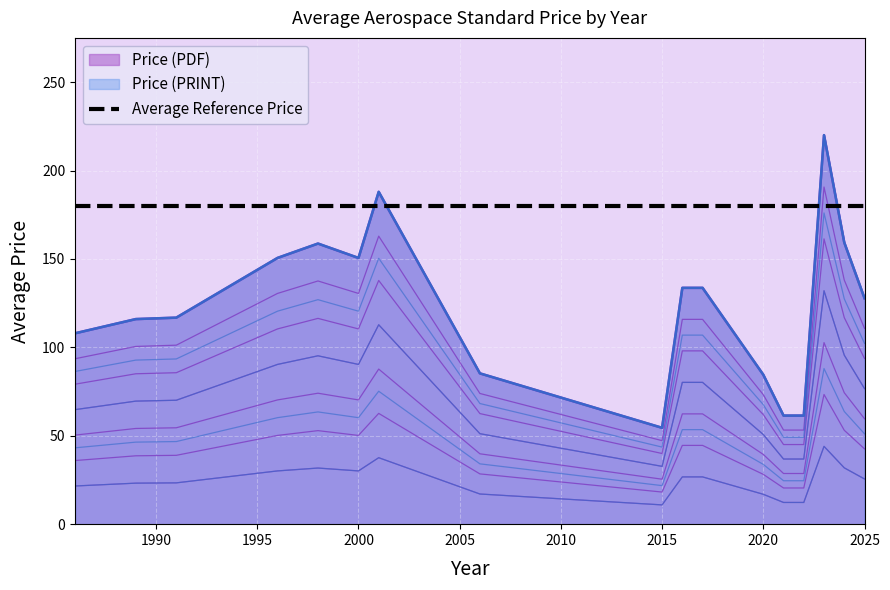

How many values in the Price (PDF) series are below 76?

8